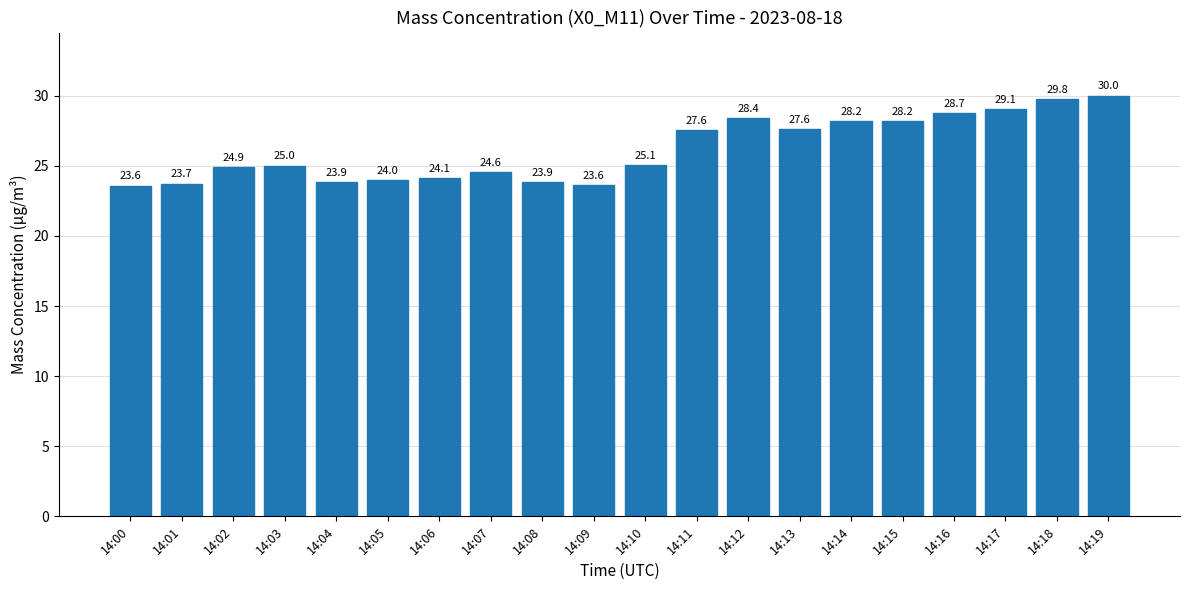

Is it true that the value at 14:08 is 42.5?

False